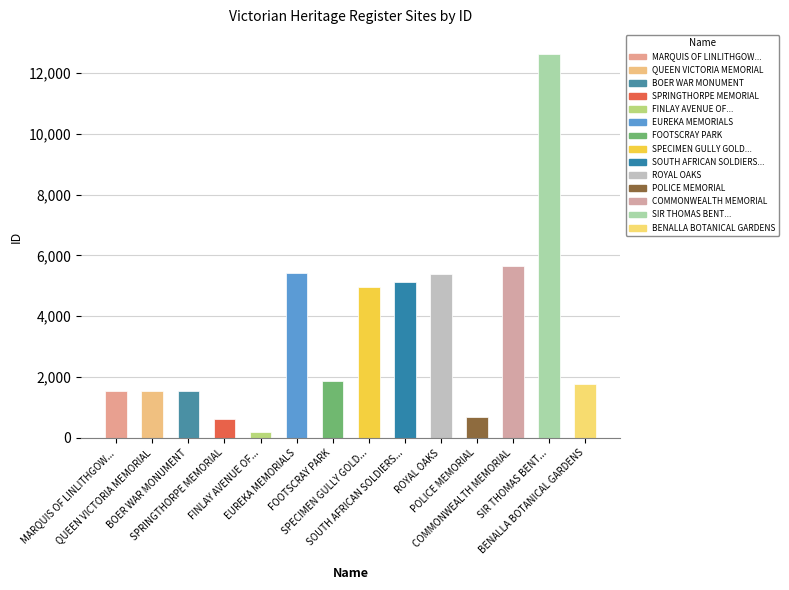

What is the difference between the second highest and minimum values?

5468